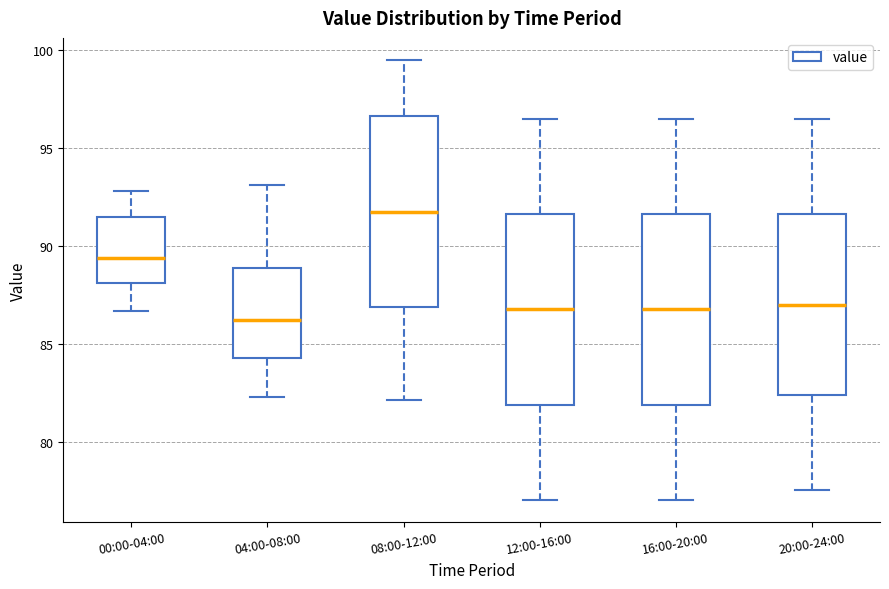

Which box has the lowest median line?

04:00-08:00